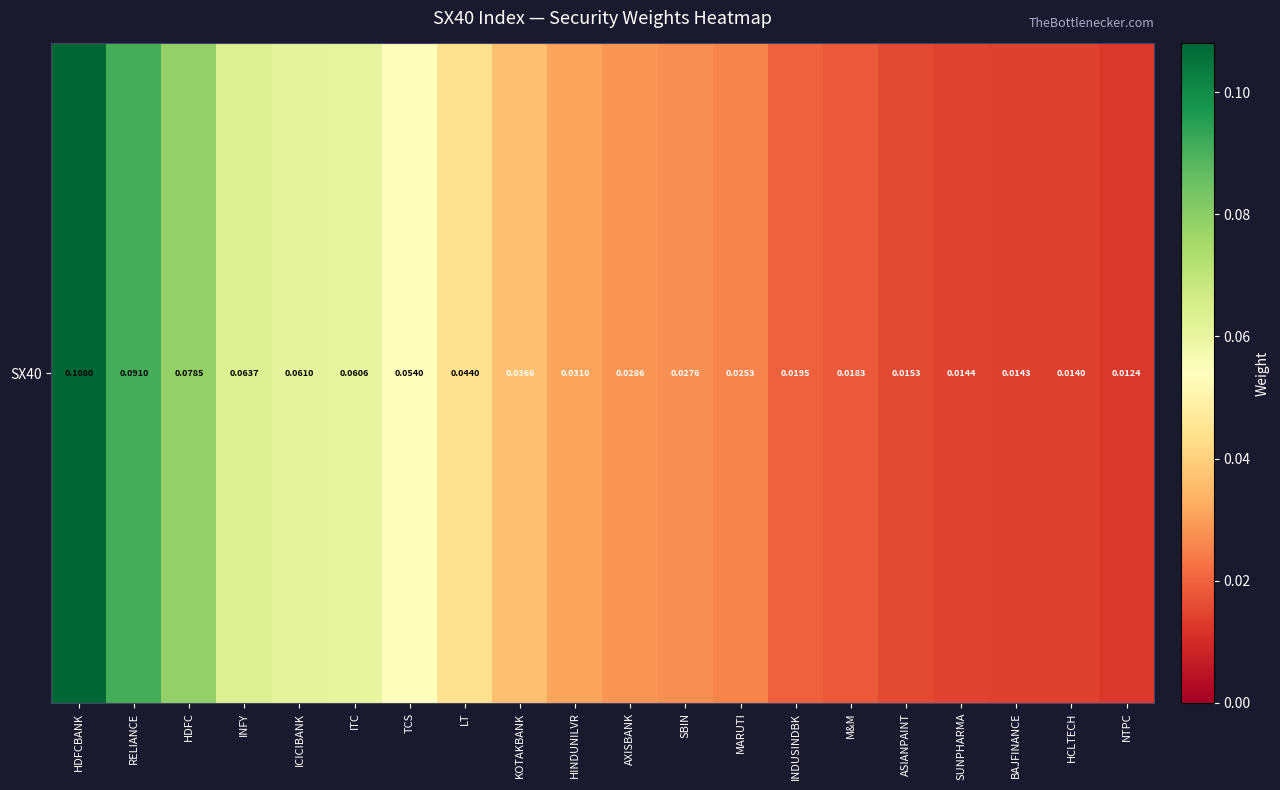

List the labels in order of value, smallest first.

NTPC, HCLTECH, BAJFINANCE, SUNPHARMA, ASIANPAINT, M&M, INDUSINDBK, MARUTI, SBIN, AXISBANK, HINDUNILVR, KOTAKBANK, LT, TCS, ITC, ICICIBANK, INFY, HDFC, RELIANCE, HDFCBANK